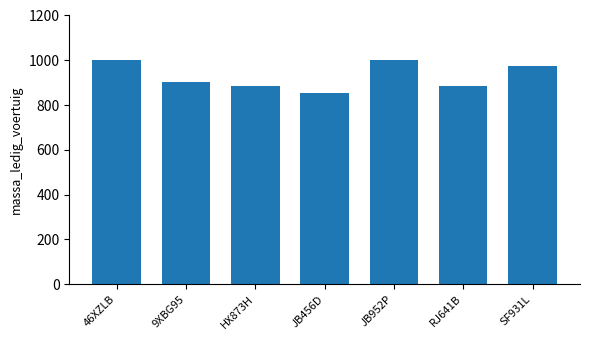

What is the change in value from RJ641B to SF931L?

+90